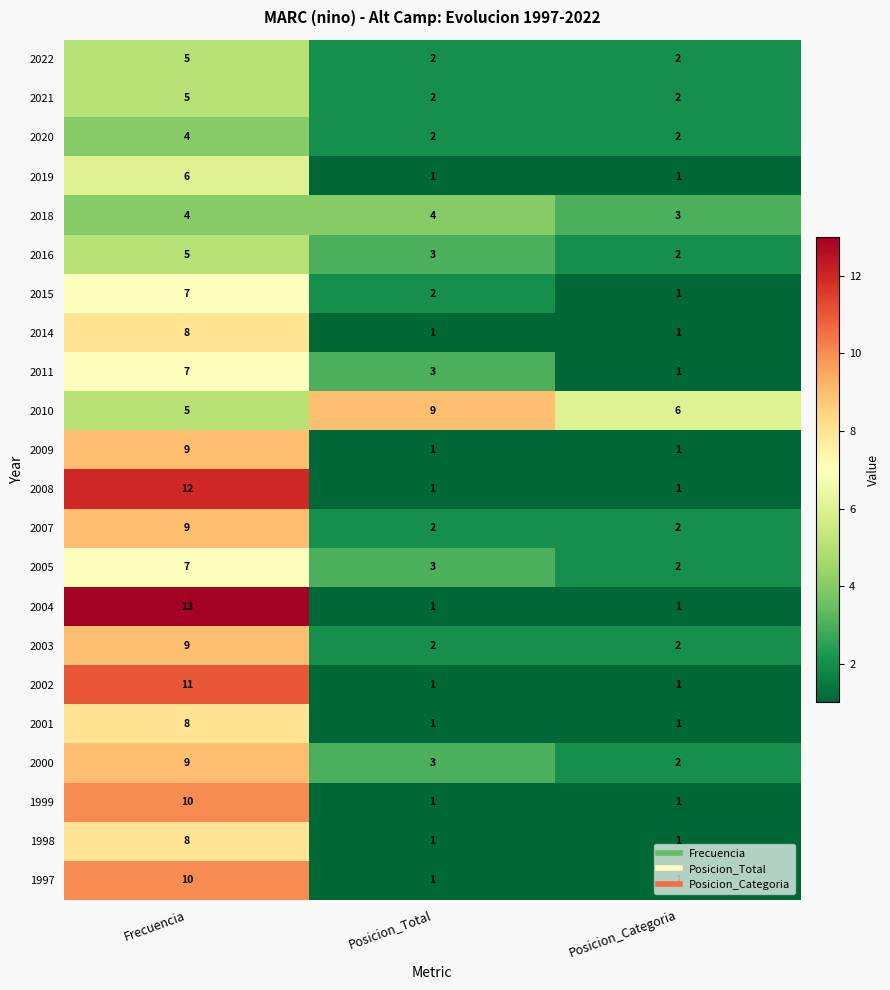

At which label is 2018 closest to 3?

Posicion_Categoria